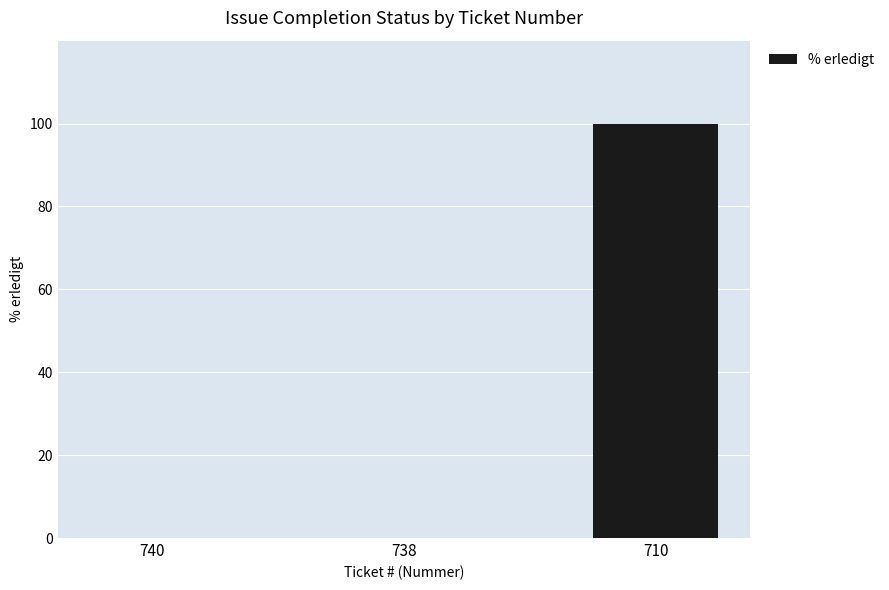

What is the sum of all values?

100